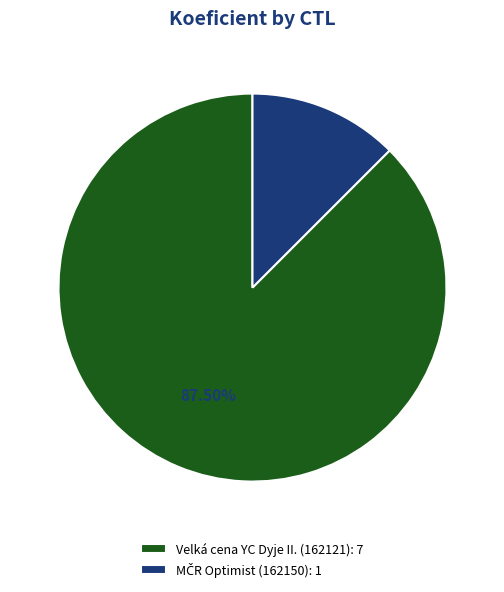

Does Velká cena YC Dyje II. (162121): 7 account for over 50% of the chart?

Yes